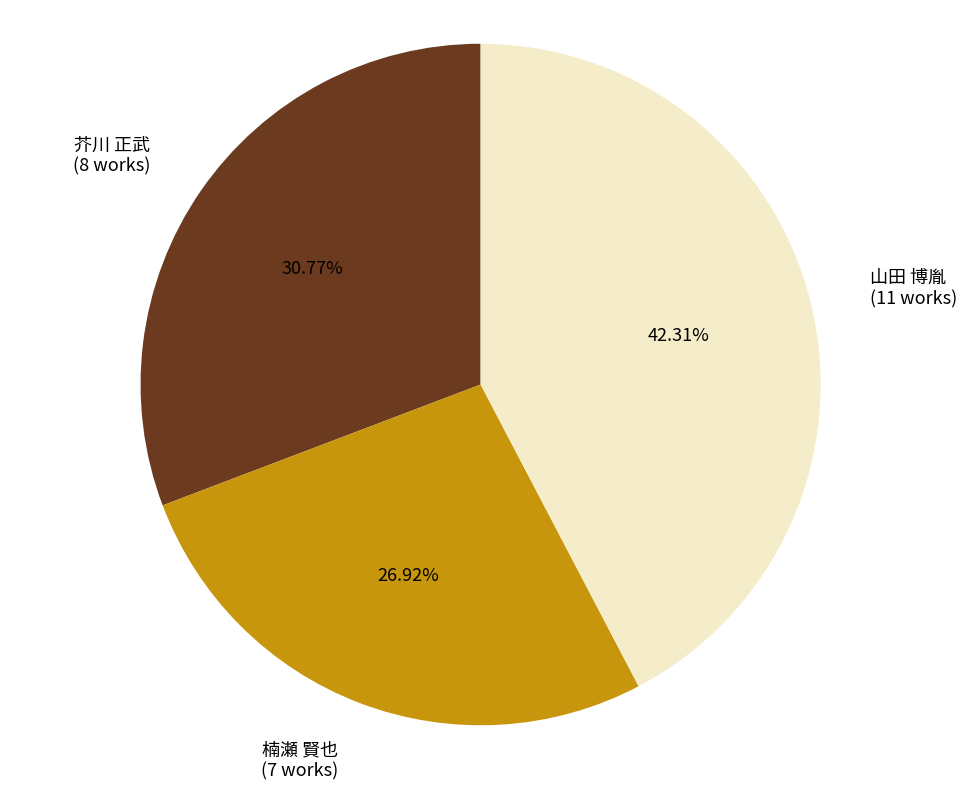

How many slices are in this pie chart?

3